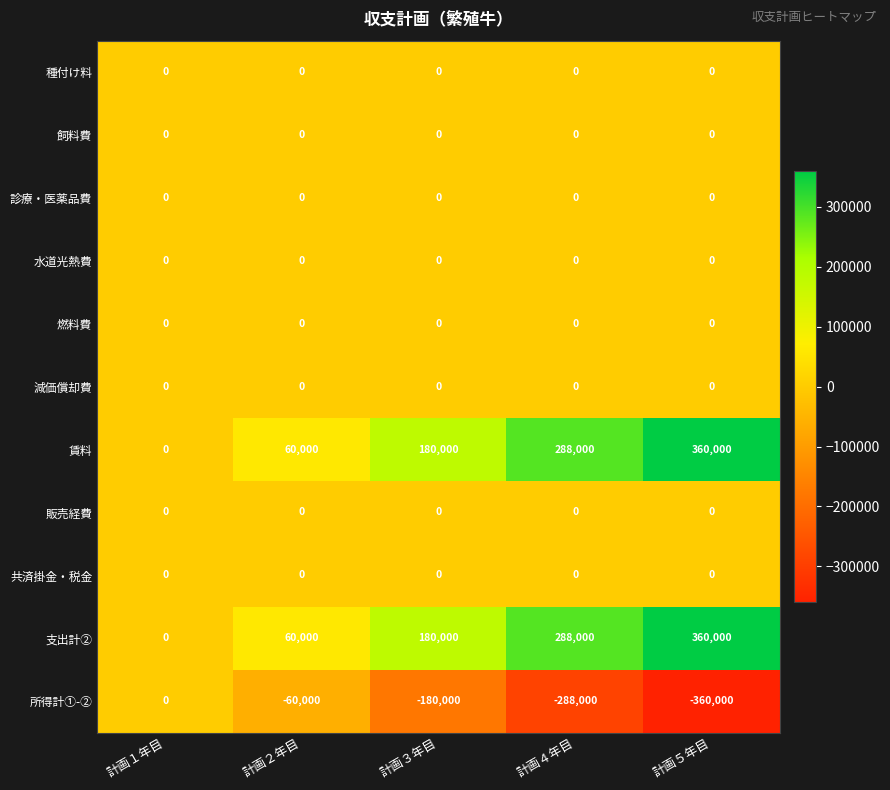

What is the spread (max minus min) of values at 計画２年目?

120000